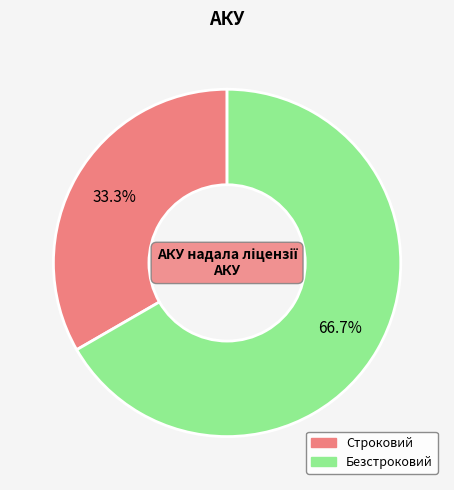

How many segments does this pie chart have?

2